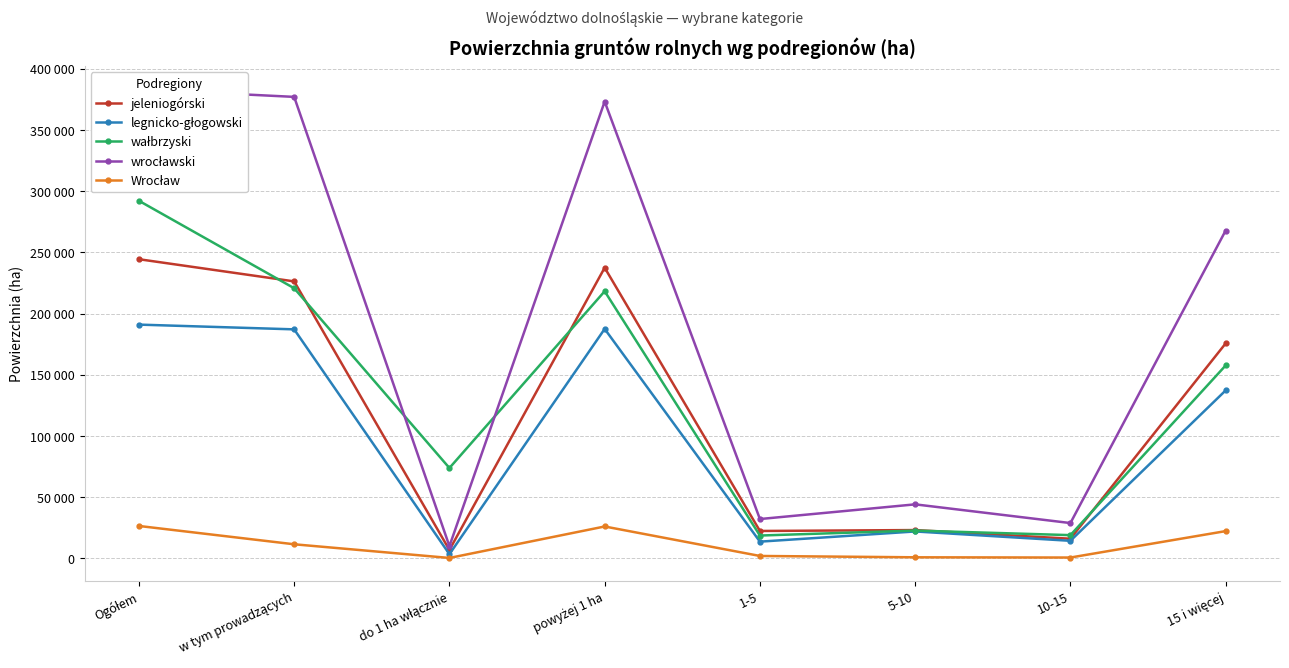

What is the spread (max minus min) of values at w tym prowadzących?

365524